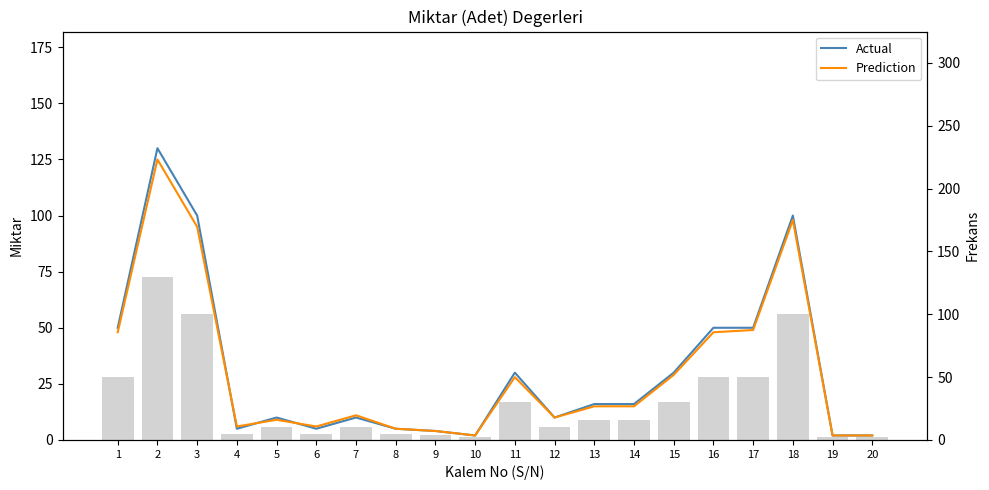

Which has a higher value, 19 or 3?

3